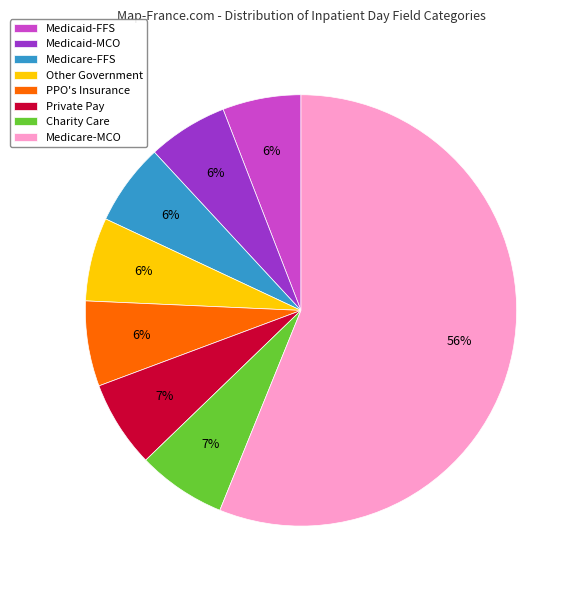

To the nearest percent, what portion does Charity Care represent?

7%